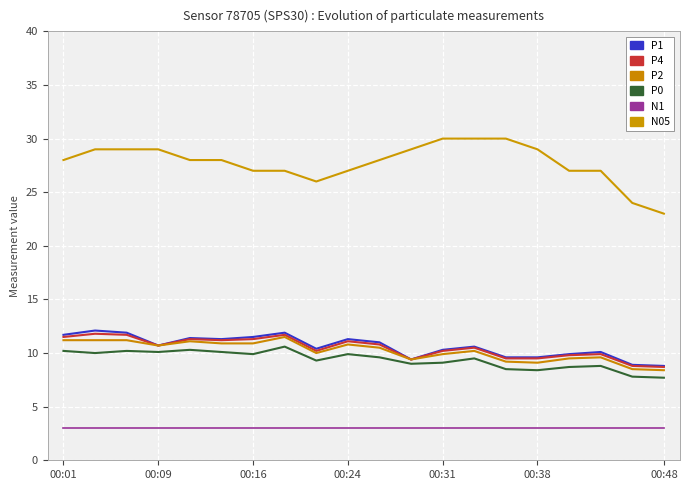

What are all the series names shown in the legend?

P1, P4, P2, P0, N1, N05